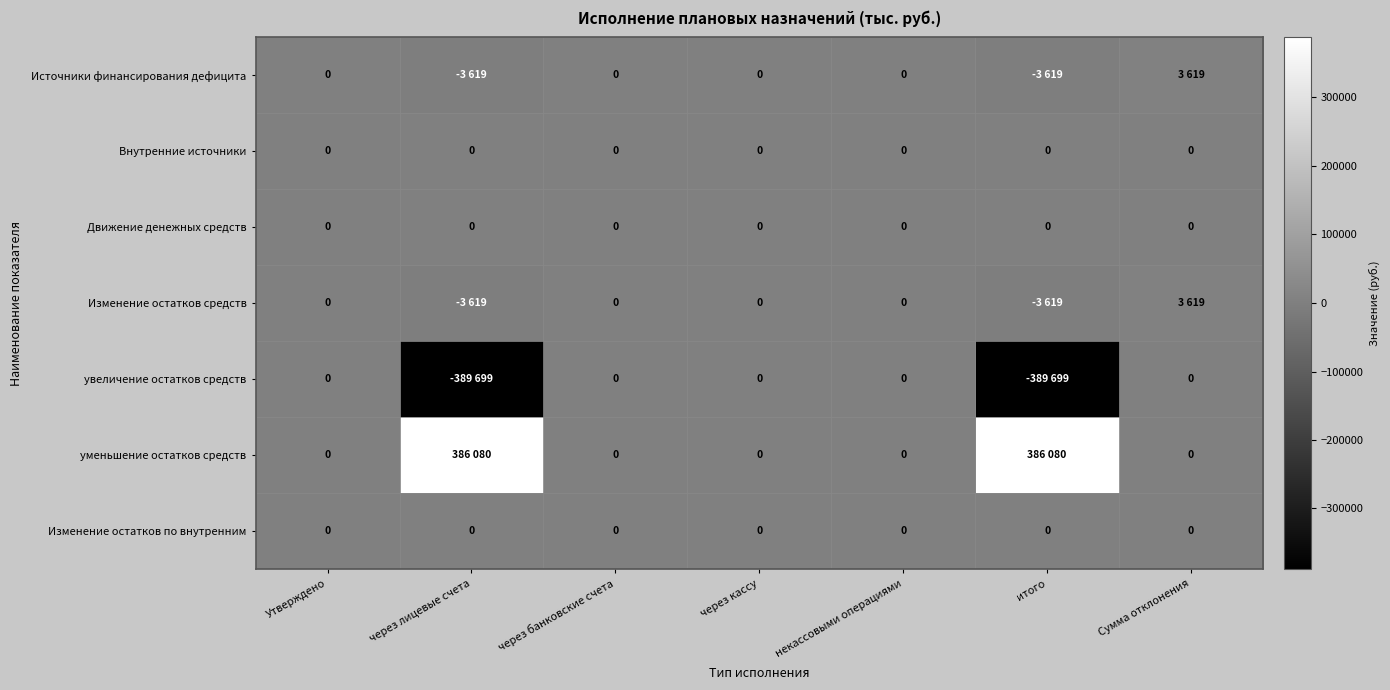

The Внутренние источники series shows 0 at Сумма отклонения. True or false?

True